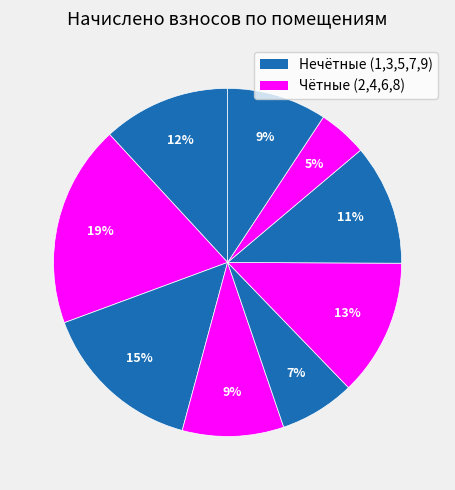

Rank the categories by value from lowest to highest.

8, 5, 9, 4, 7, 1, 6, 3, 2